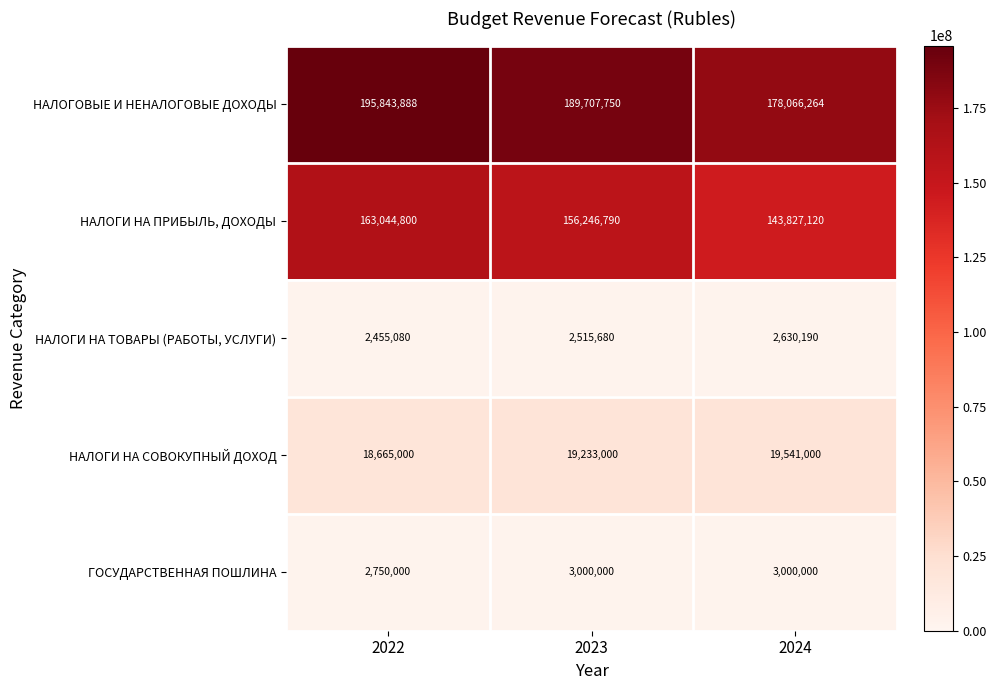

What is the lowest value of the НАЛОГОВЫЕ И НЕНАЛОГОВЫЕ ДОХОДЫ series?

178066264